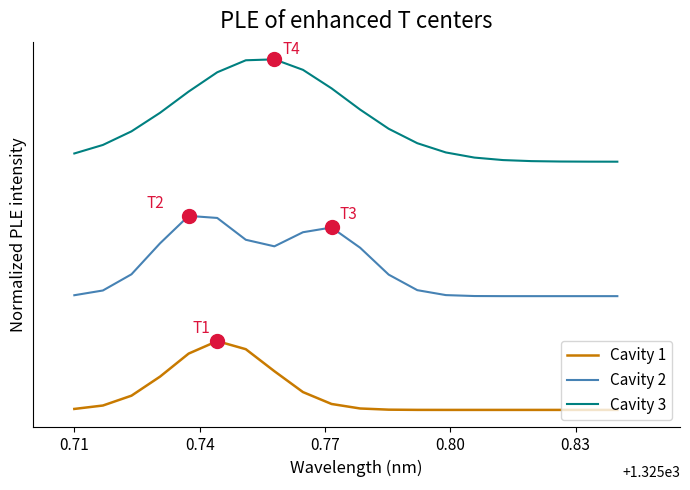

What are all the series names shown in the legend?

Cavity 1, Cavity 2, Cavity 3